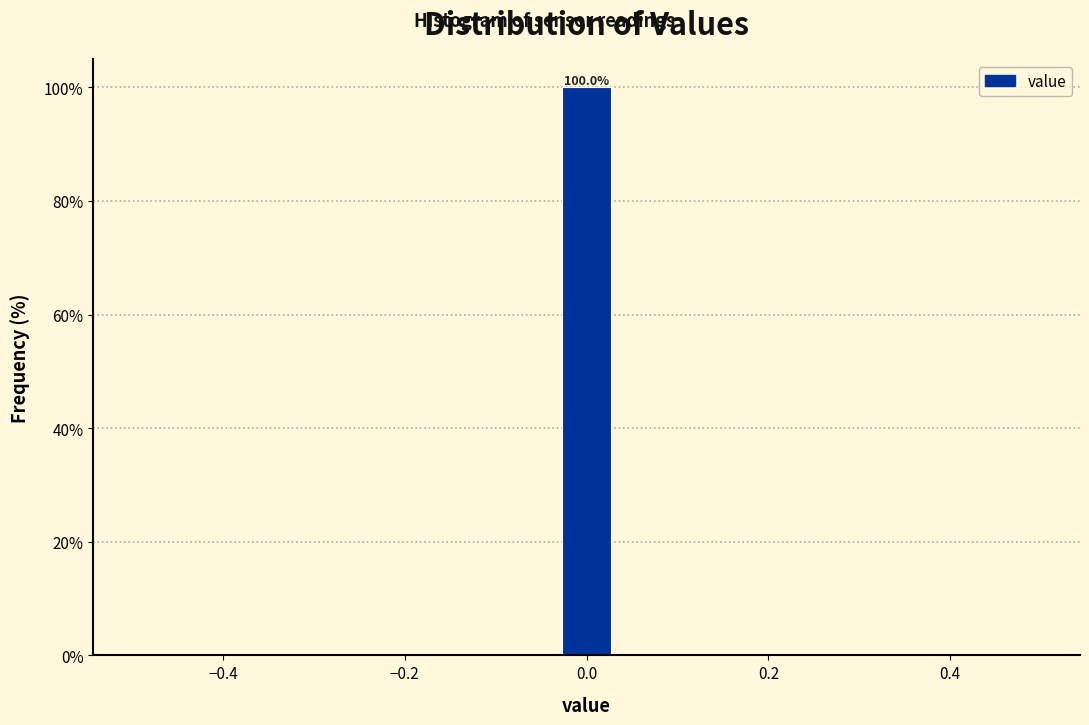

Read against the x-axis, roughly where is the centre of the tallest bar?

0.00